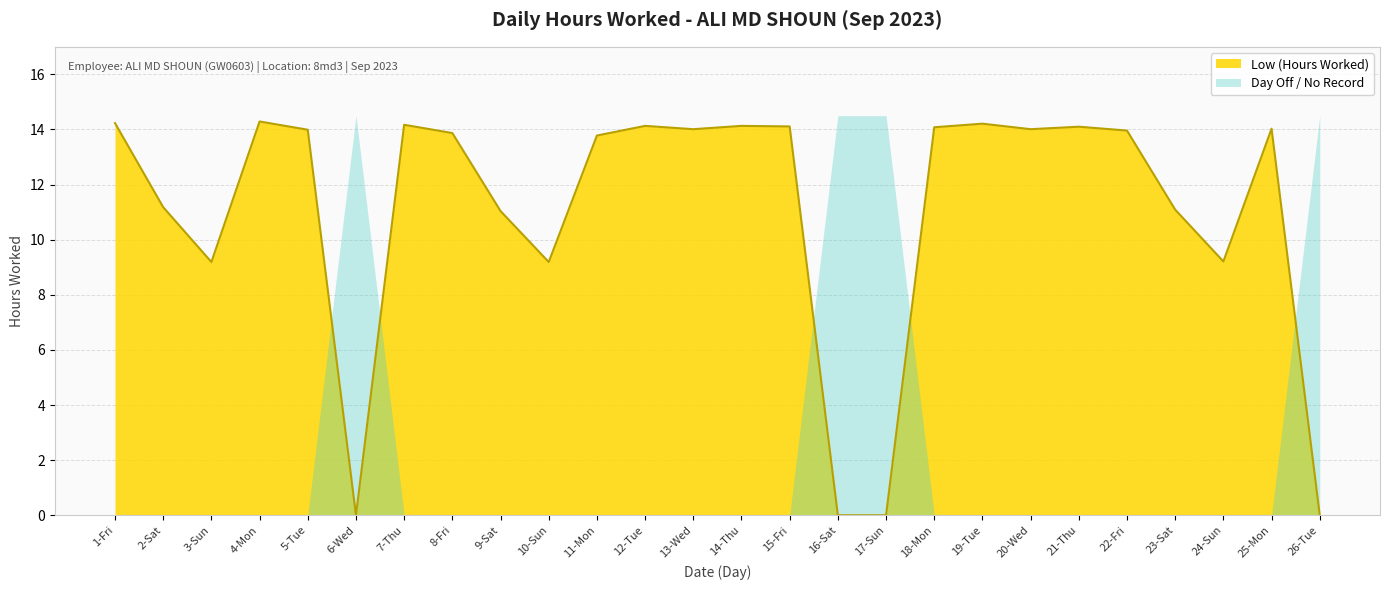

How many interior local peaks (higher than both neighbors) does the data have?

7